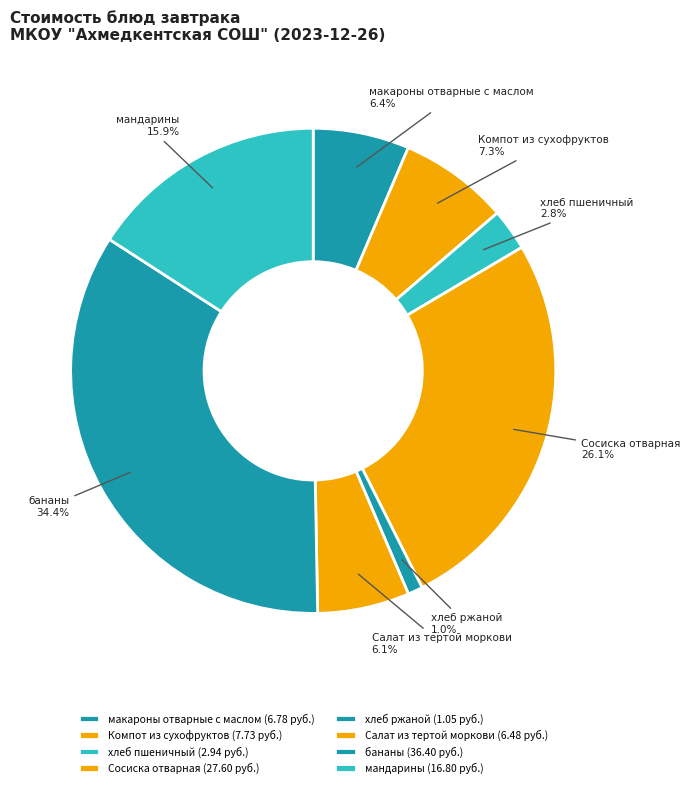

Is Салат из тертой моркови the majority of the pie?

No